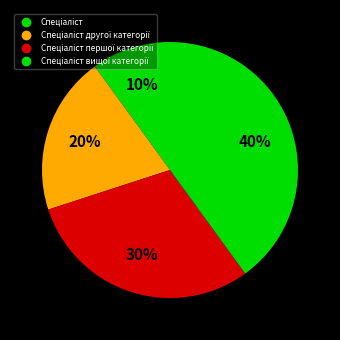

Is there any slice that represents more than half of the pie?

No